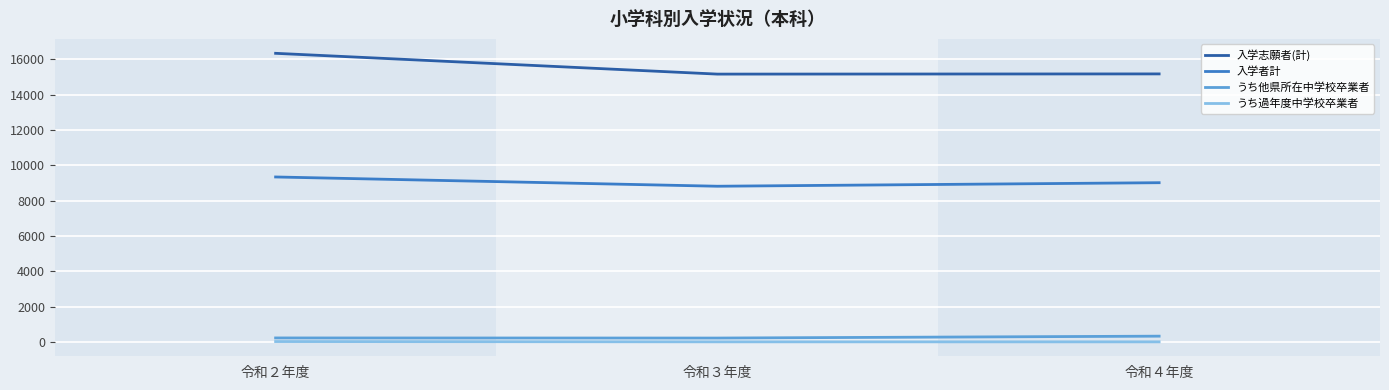

The value of 入学志願者(計) at 令和２年度 is 27094. True or false?

False